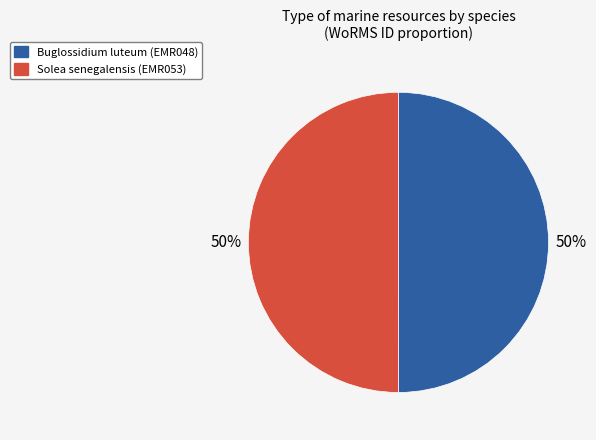

Count the number of slices in the pie.

2